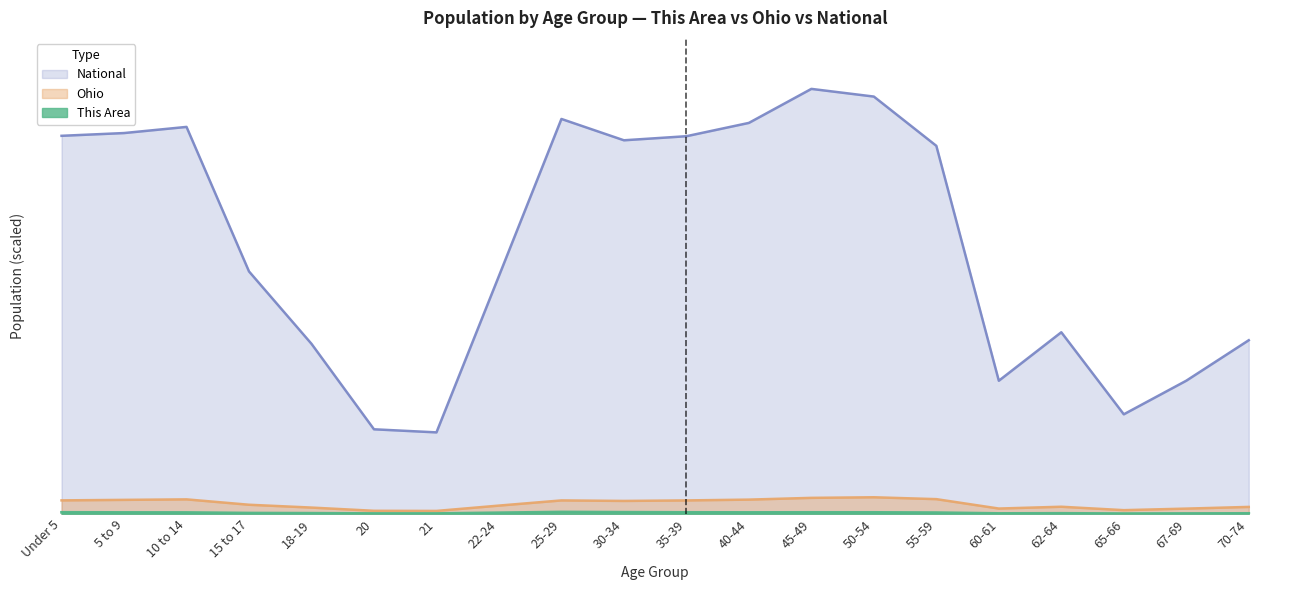

Reading right to left, list all the values displayed in this chart.

This Area: 0.0	0.0	0.0	0.0	0.0	0.0	0.0	0.0	0.0	0.0	0.0	0.0	0.0	0.0	0.0	0.0	0.0	0.0	0.0	0.0
Ohio: 0.0	0.0	0.0	0.0	0.0	0.0	0.0	0.0	0.0	0.0	0.0	0.0	0.0	0.0	0.0	0.0	0.0	0.0	0.0	0.0
National: 0.4	0.3	0.2	0.4	0.3	0.9	1.0	1.0	0.9	0.9	0.9	0.9	0.6	0.2	0.2	0.4	0.6	0.9	0.9	0.9